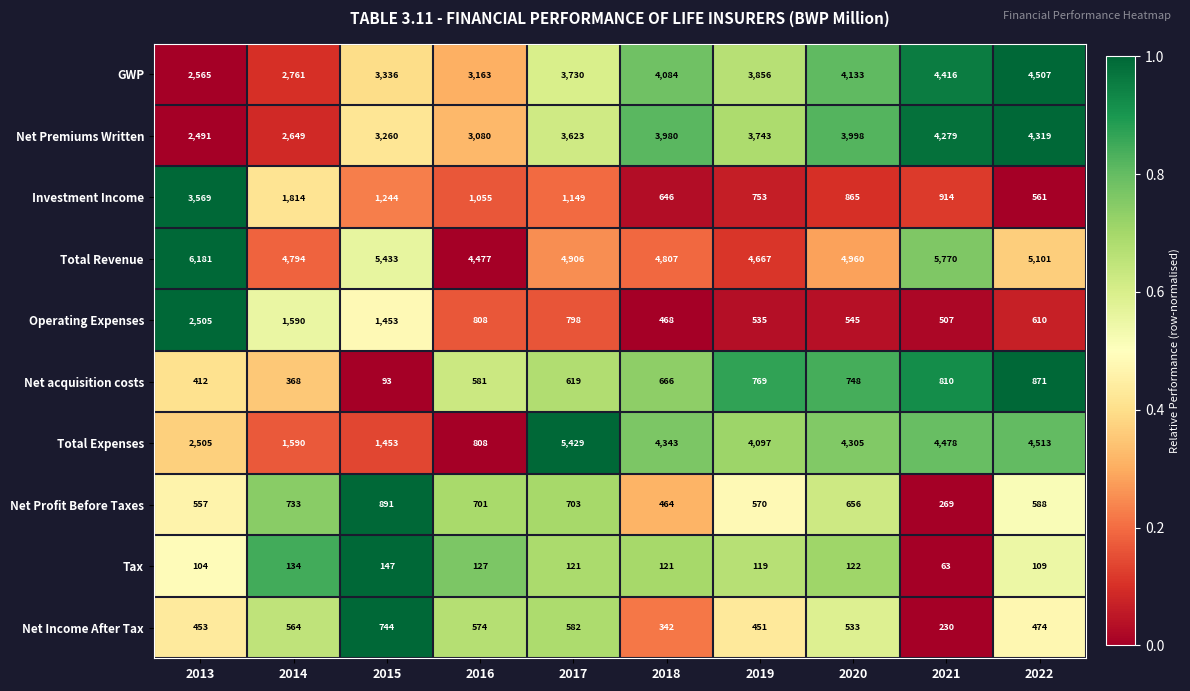

Count the number of data series in this chart.

10